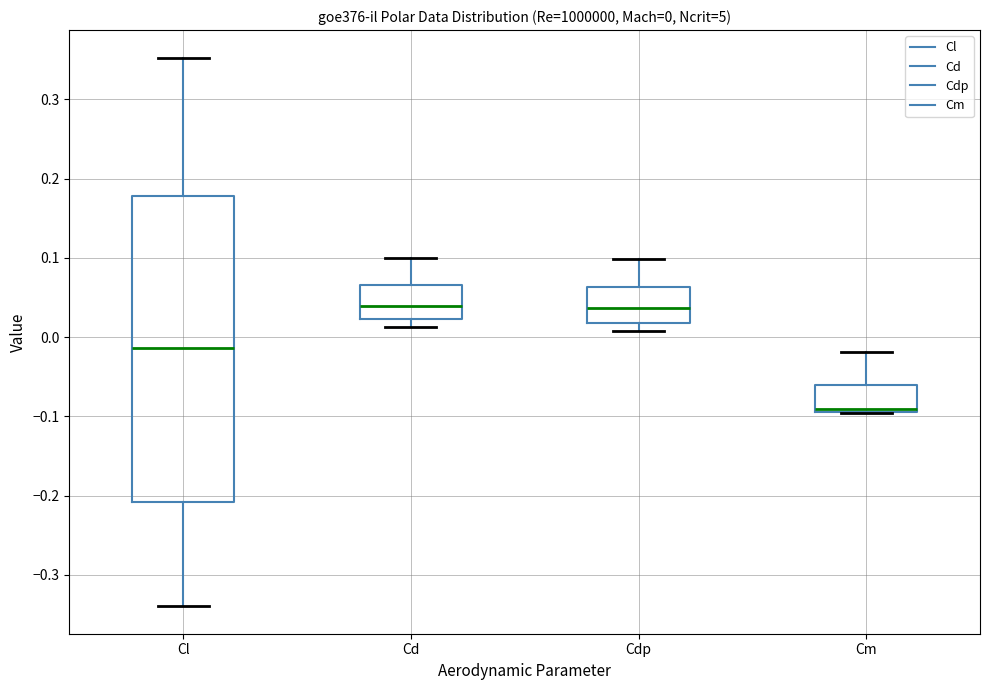

Which box is the tallest, from its lower edge to its upper edge?

Cl